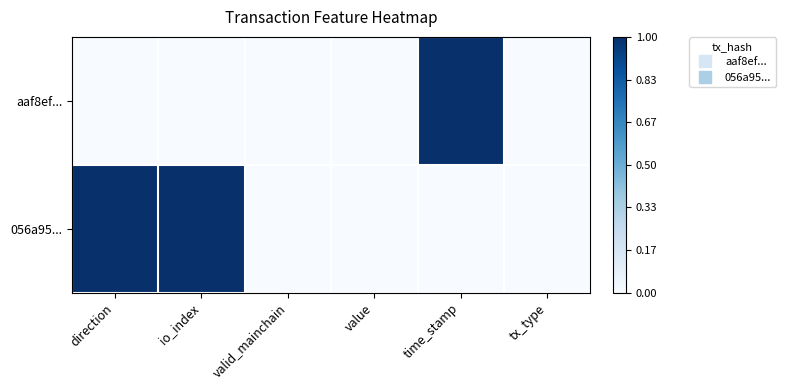

Between valid_mainchain and tx_type, which series saw the biggest shift?

aaf8ef...